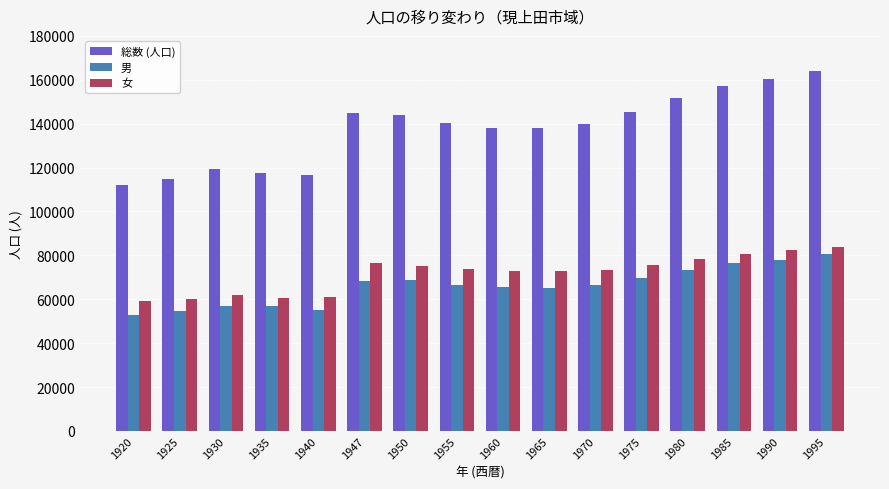

What is the value of the 総数 (人口) bar at the 13th from the left?

151804